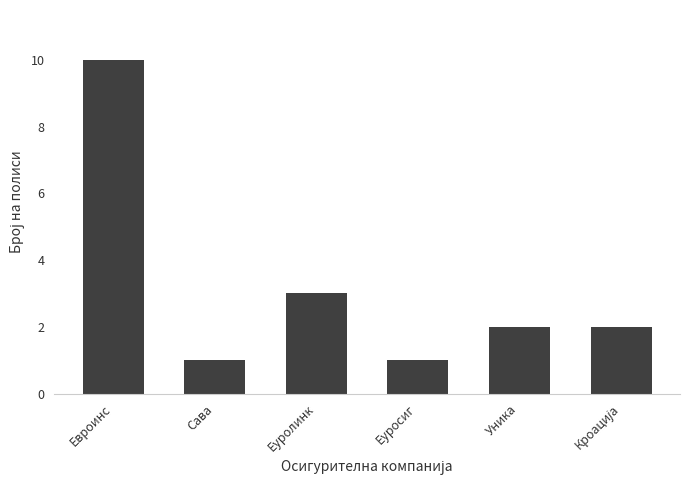

Between Еуролинк and Еуросиг, which is larger?

Еуролинк